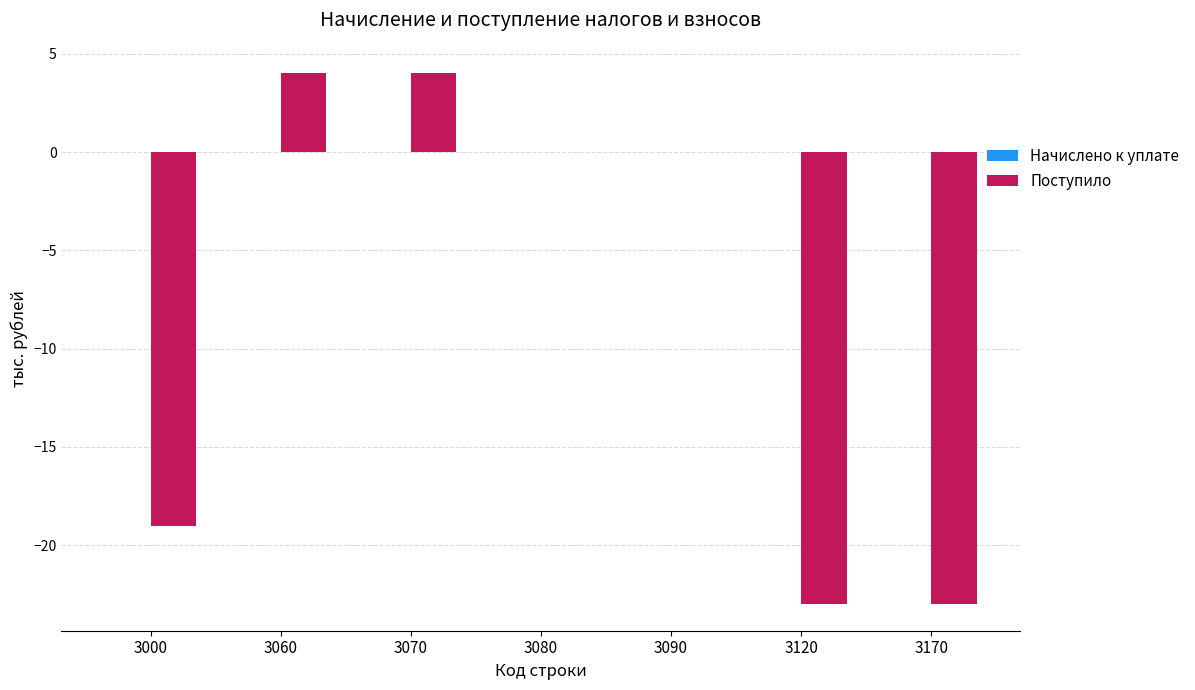

What is the sum of the values at 3060 and 3000?

-15